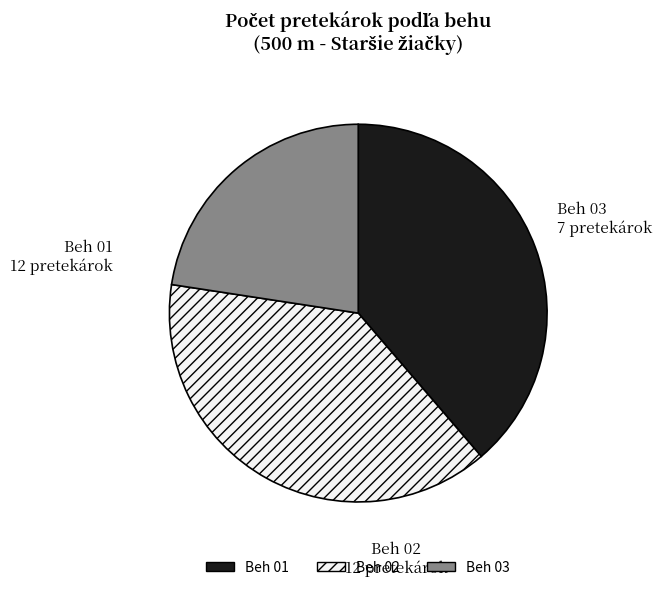

Is Beh 03 the majority of the pie?

No